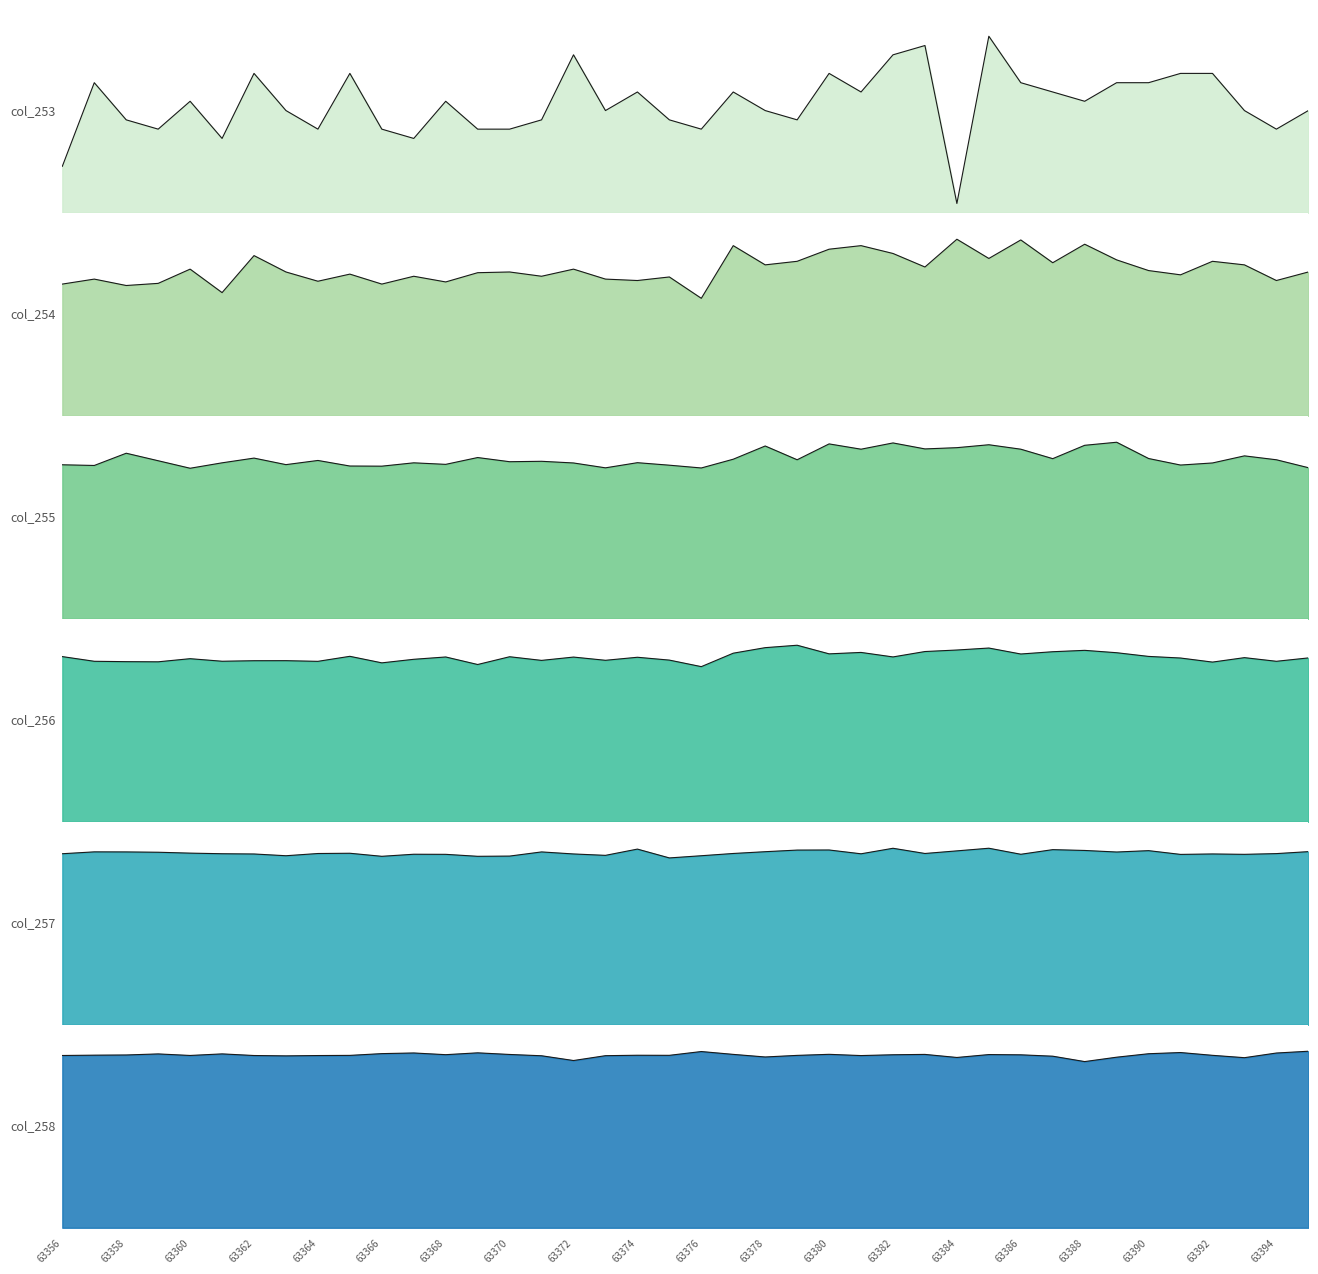

Which has a higher value, 63358 or 63395?

63395